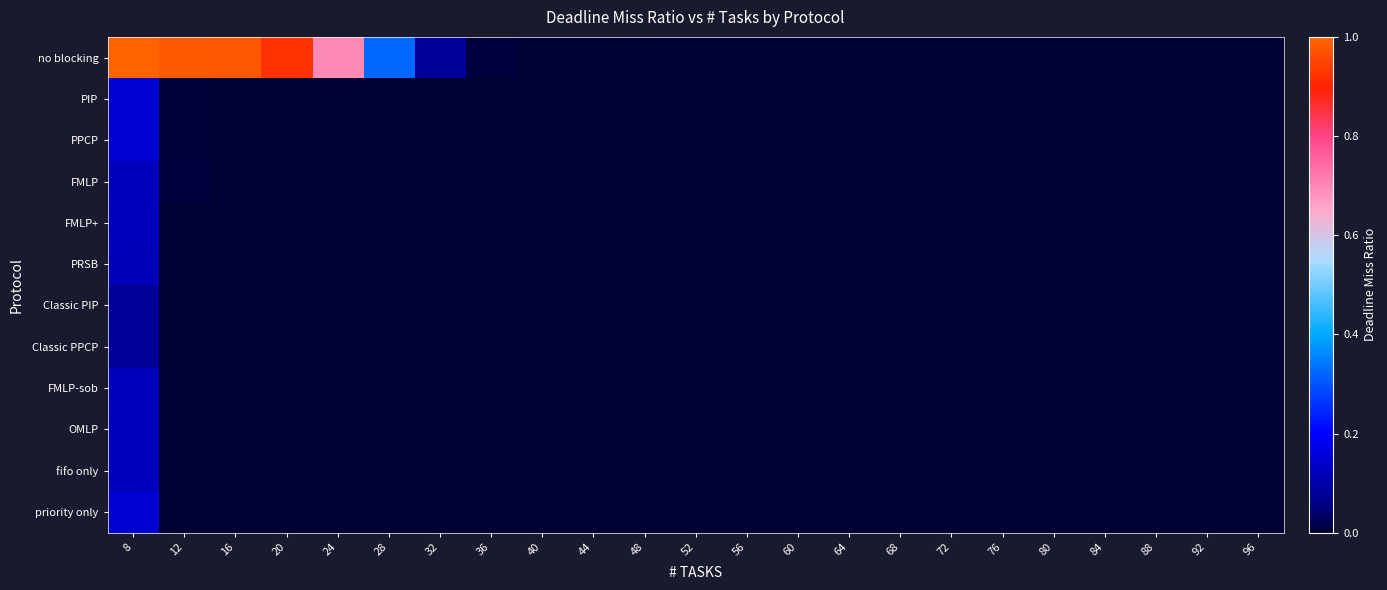

Count the number of data series in this chart.

12